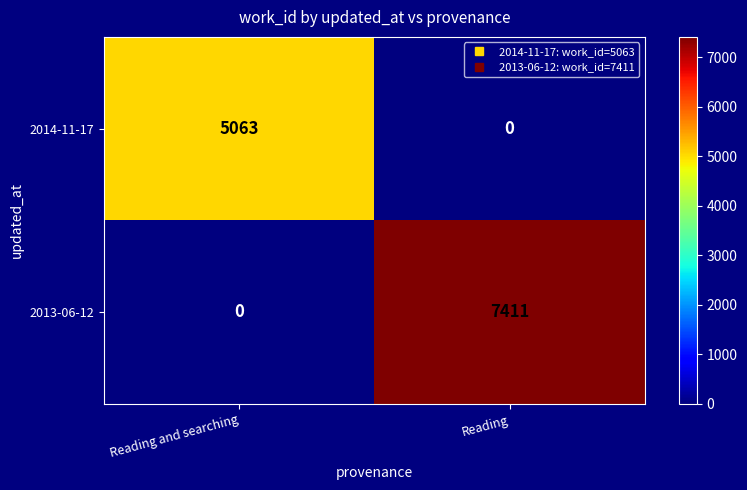

Reading left to right, transcribe all the data shown in this chart.

2014-11-17: Reading and searching=5063	Reading=0
2013-06-12: Reading and searching=0	Reading=7411